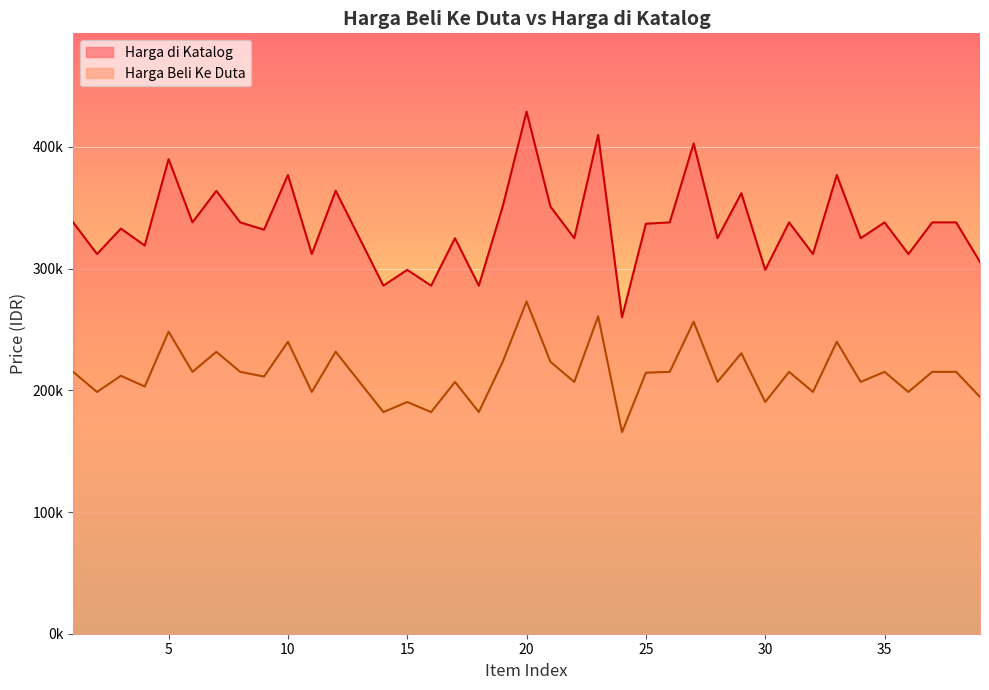

What is the sum of all Harga Beli Ke Duta values?

8337840